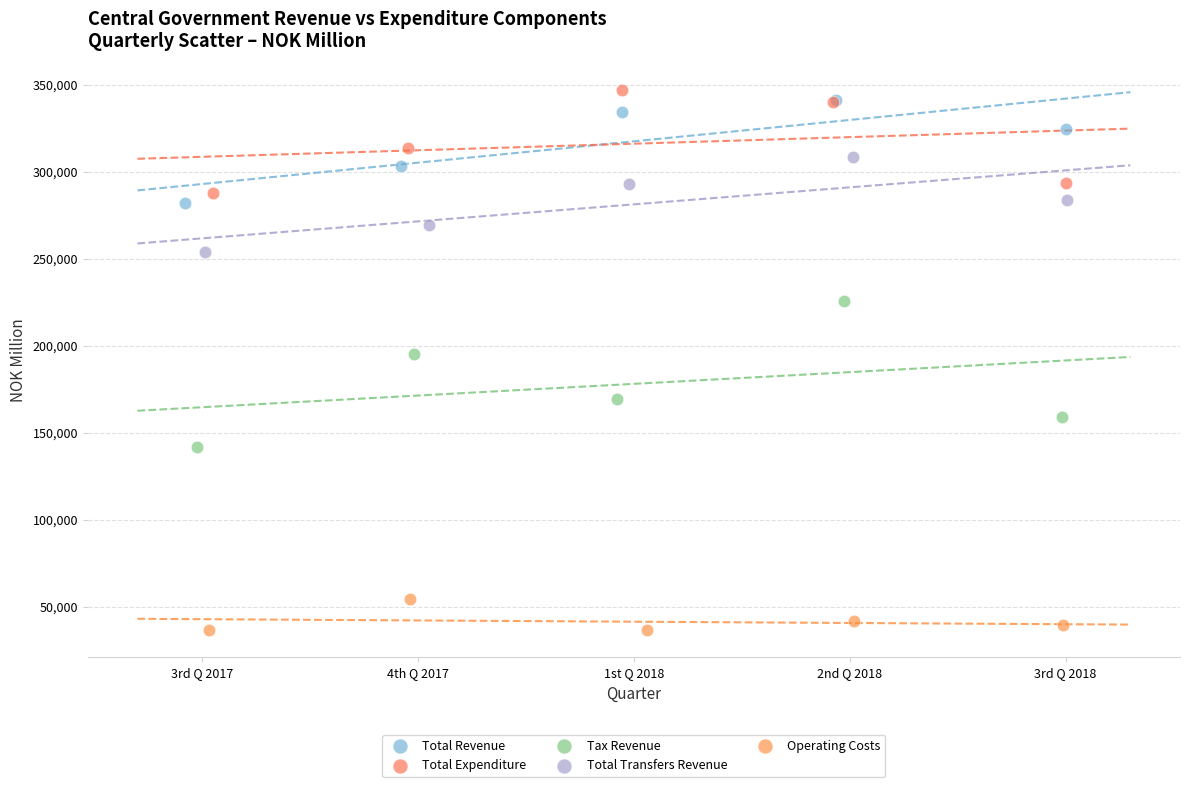

Which series reaches the maximum Y coordinate?

Total Expenditure